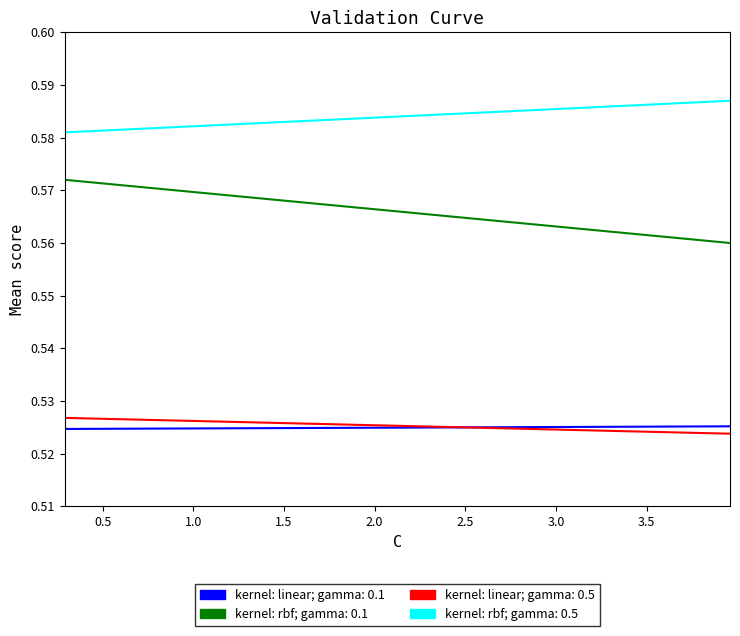

Reading left to right, what are all the values shown in this chart?

col_12: 0.5	0.5	0.5	0.5	0.5	0.5	0.5	0.5	0.5	0.5	0.5	0.5	0.5	0.5	0.5	0.5	0.5	0.5	0.5	0.5
col_13: 0.5	0.5	0.5	0.5	0.5	0.5	0.5	0.5	0.5	0.5	0.5	0.5	0.5	0.5	0.5	0.5	0.5	0.5	0.5	0.5
col_8: 0.6	0.6	0.6	0.6	0.6	0.6	0.6	0.6	0.6	0.6	0.6	0.6	0.6	0.6	0.6	0.6	0.6	0.6	0.6	0.6
col_9: 0.6	0.6	0.6	0.6	0.6	0.6	0.6	0.6	0.6	0.6	0.6	0.6	0.6	0.6	0.6	0.6	0.6	0.6	0.6	0.6